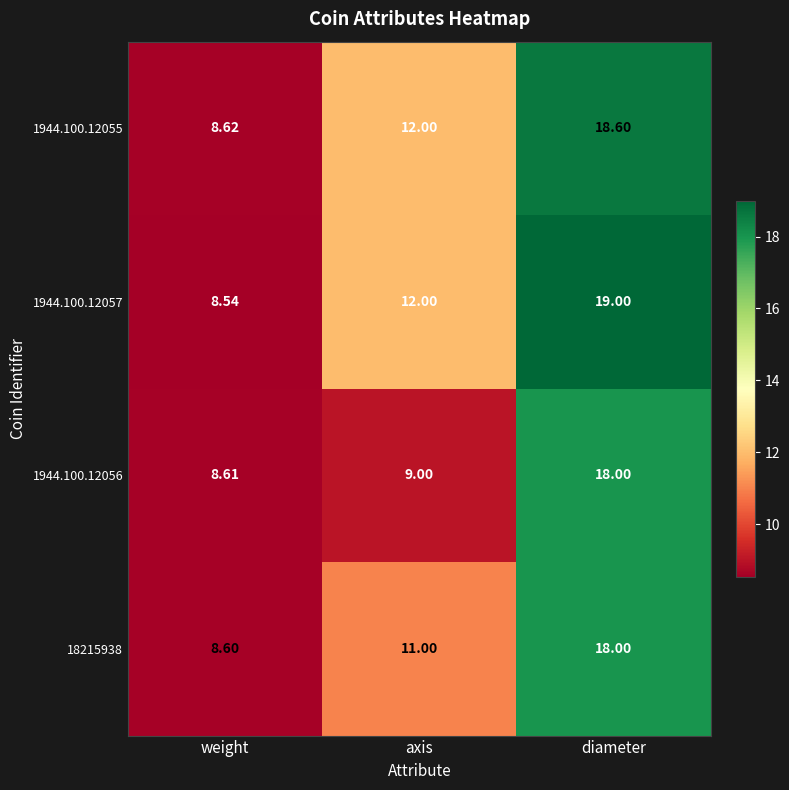

Rank the categories by 1944.100.12056 value from highest to lowest.

diameter, axis, weight